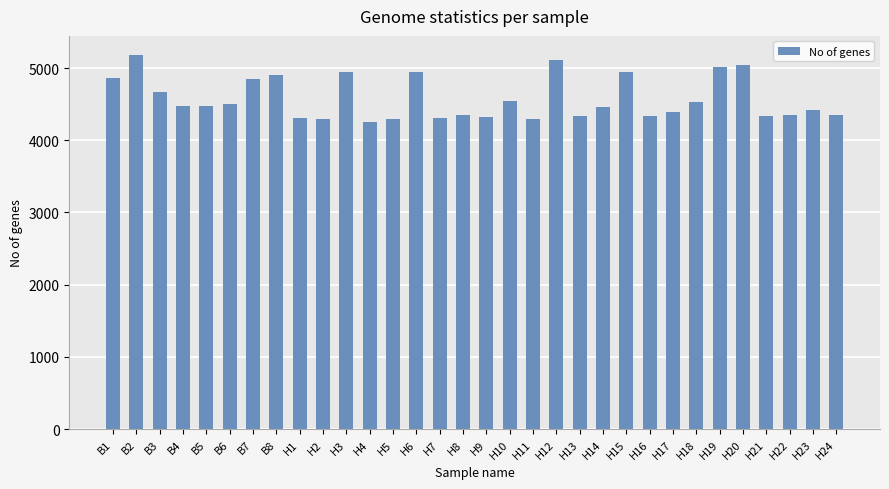

How many data points are less than 4477?

16